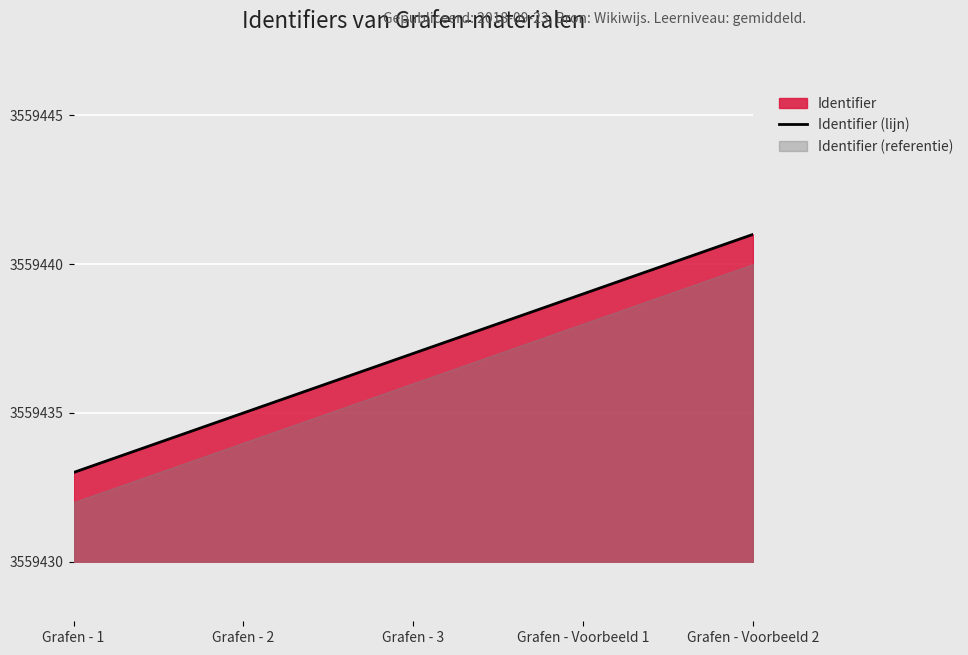

Where is the data nearest to the value 3559437?

Grafen - 3